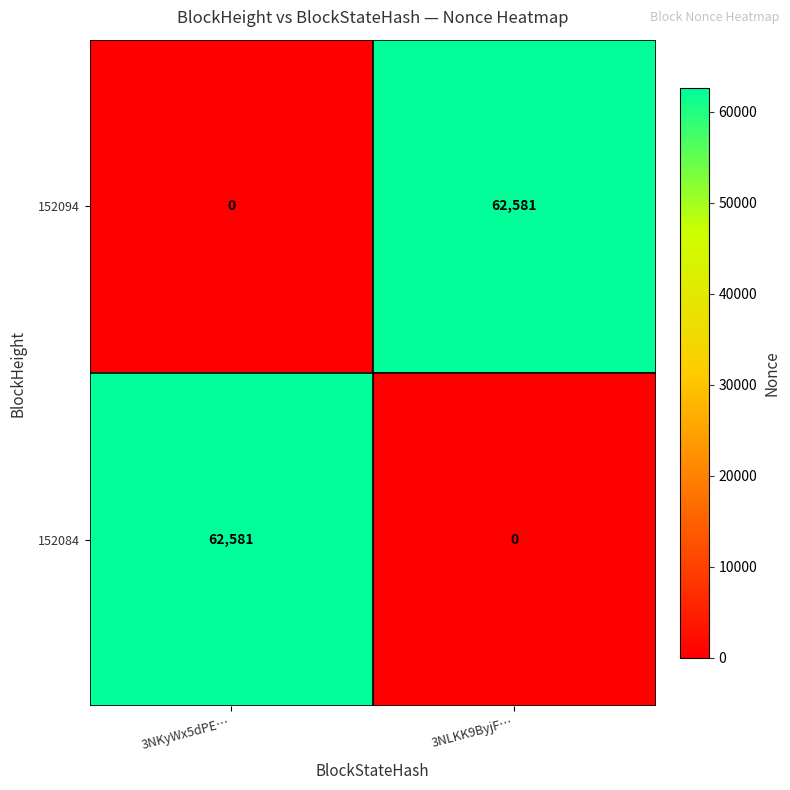

What is the total value across all series at 3NLKK9ByjF…?

62581